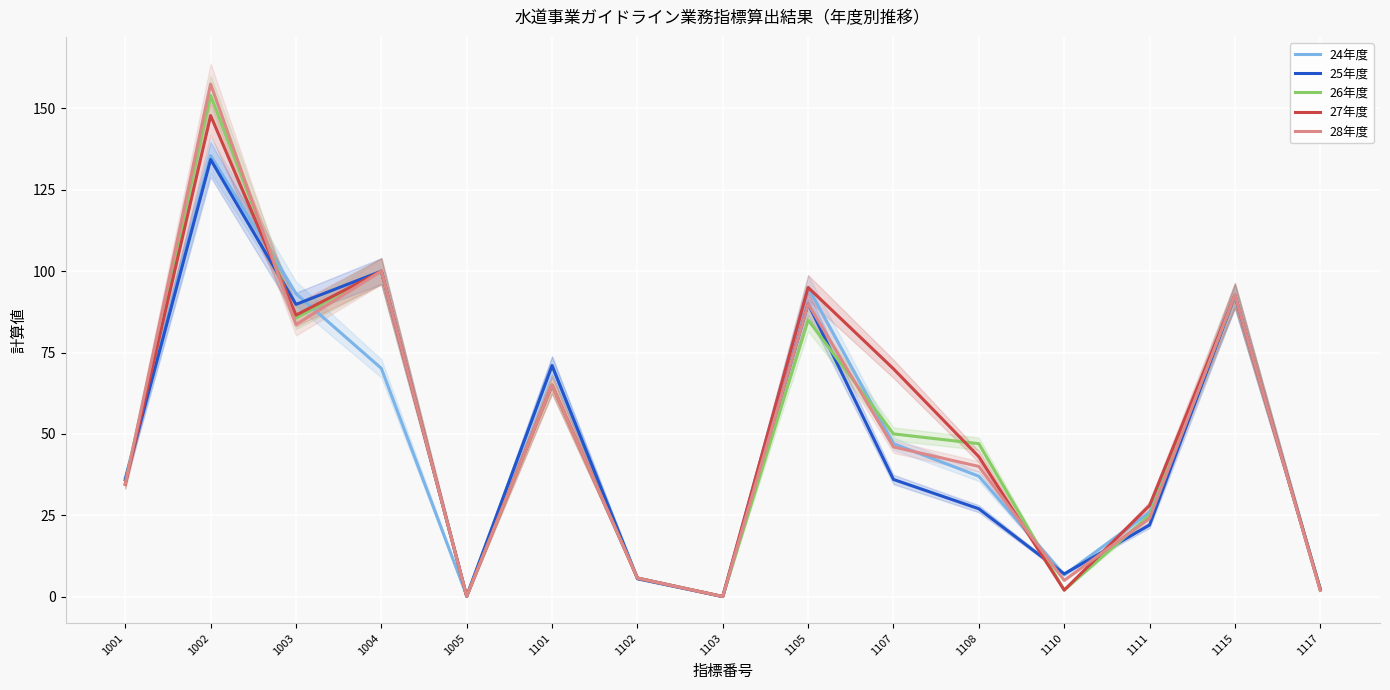

How many interior local valleys does the 28年度 series have?

4